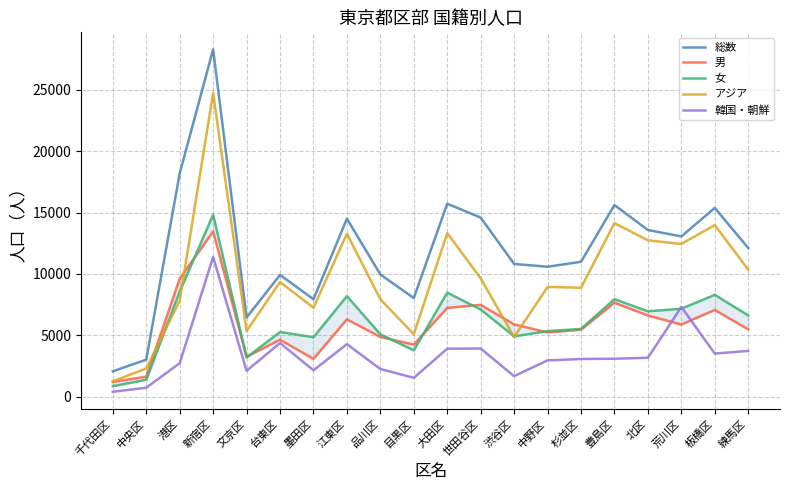

At which label does アジア first exceed 9345?

新宿区